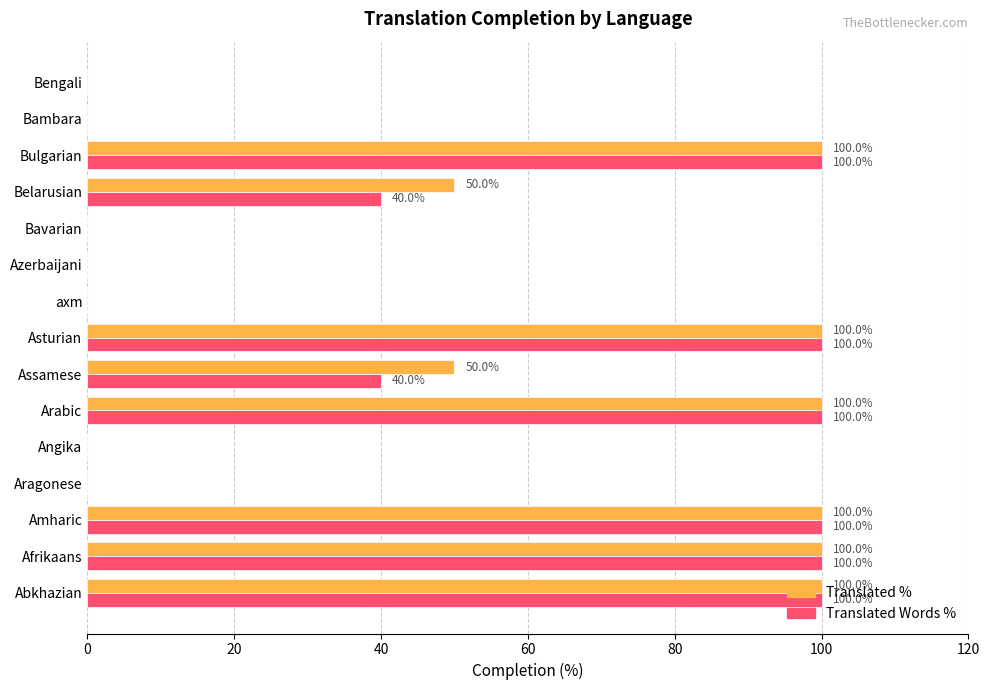

What is the maximum value for Translated Words %?

100